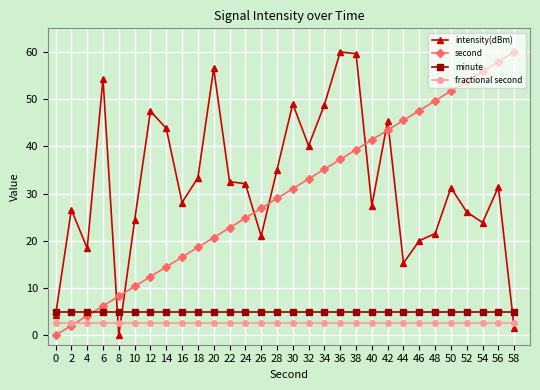

Is this an area chart (filled region under the line)?

No